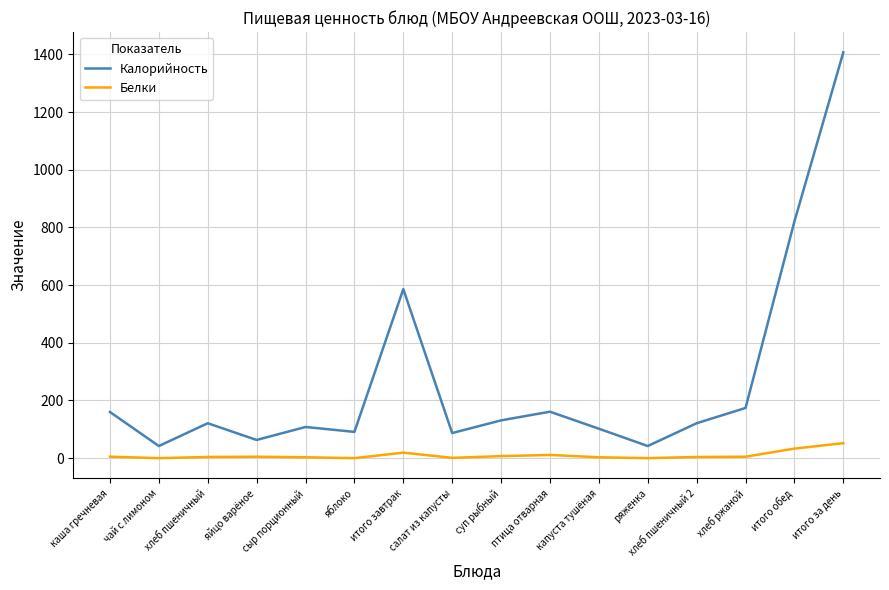

What position from the left is чай с лимоном?

2